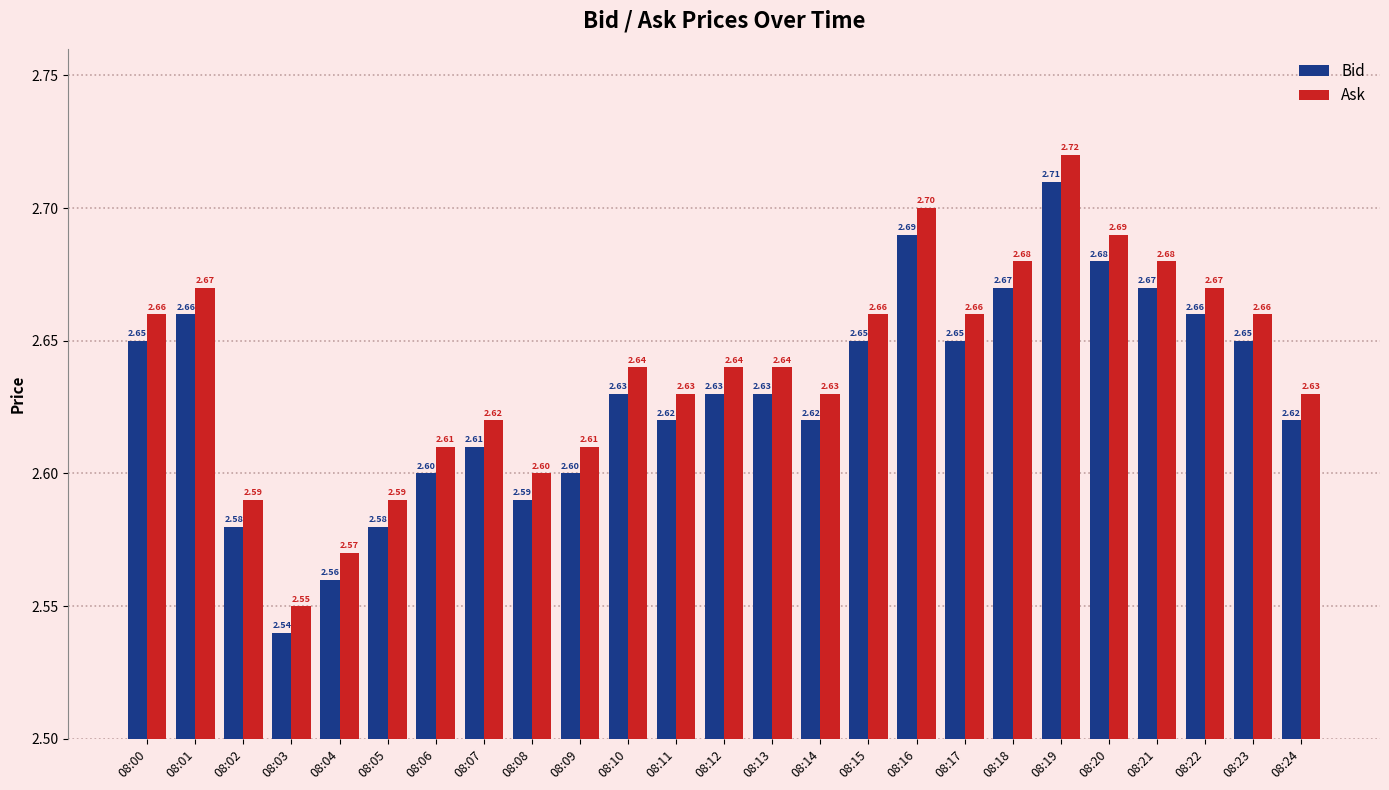

At 08:08, list the series in order from largest to smallest.

Ask, Bid